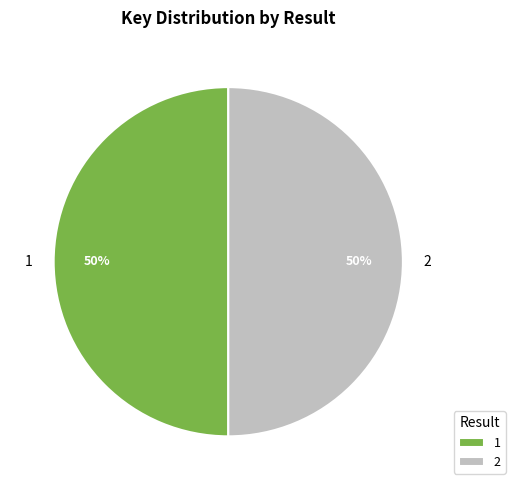

What is the ratio of the value at 2 to the value at 1?

1.0